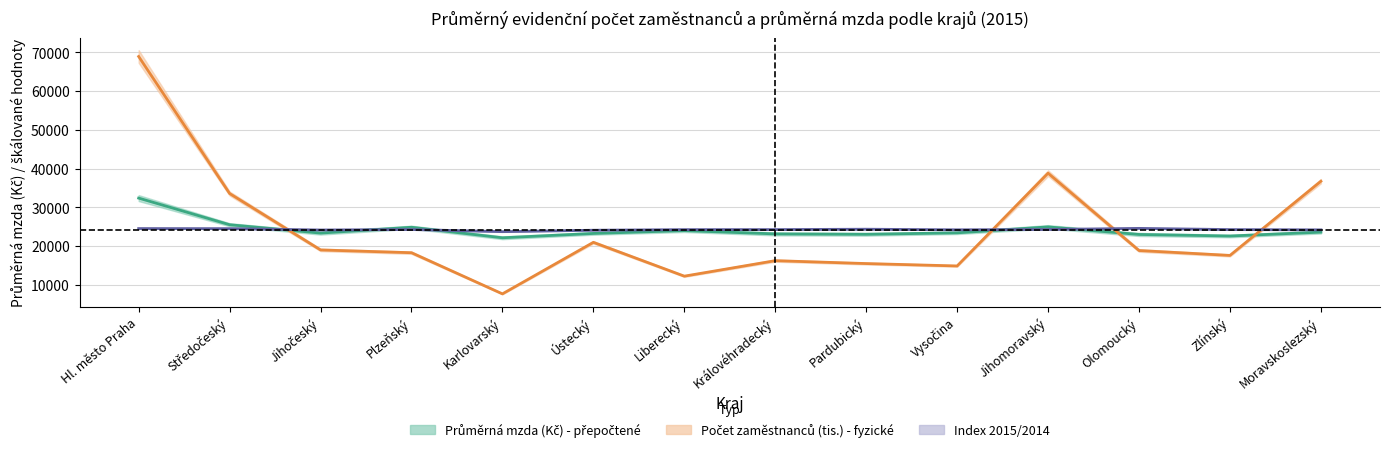

Between Jihočeský and Plzeňský, which series saw the biggest shift?

Průměrná mzda (Kč) - přepočtené